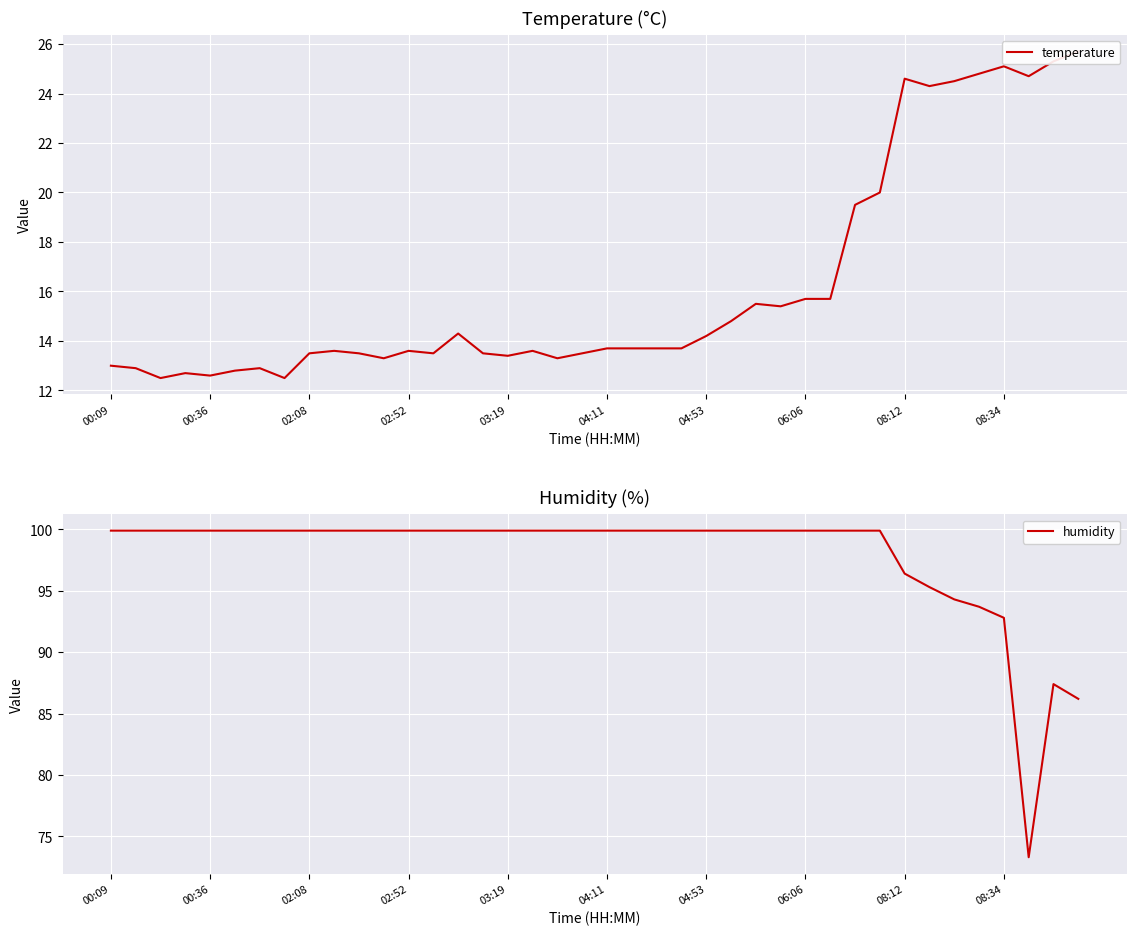

How many interior local peaks does the humidity series have?

1